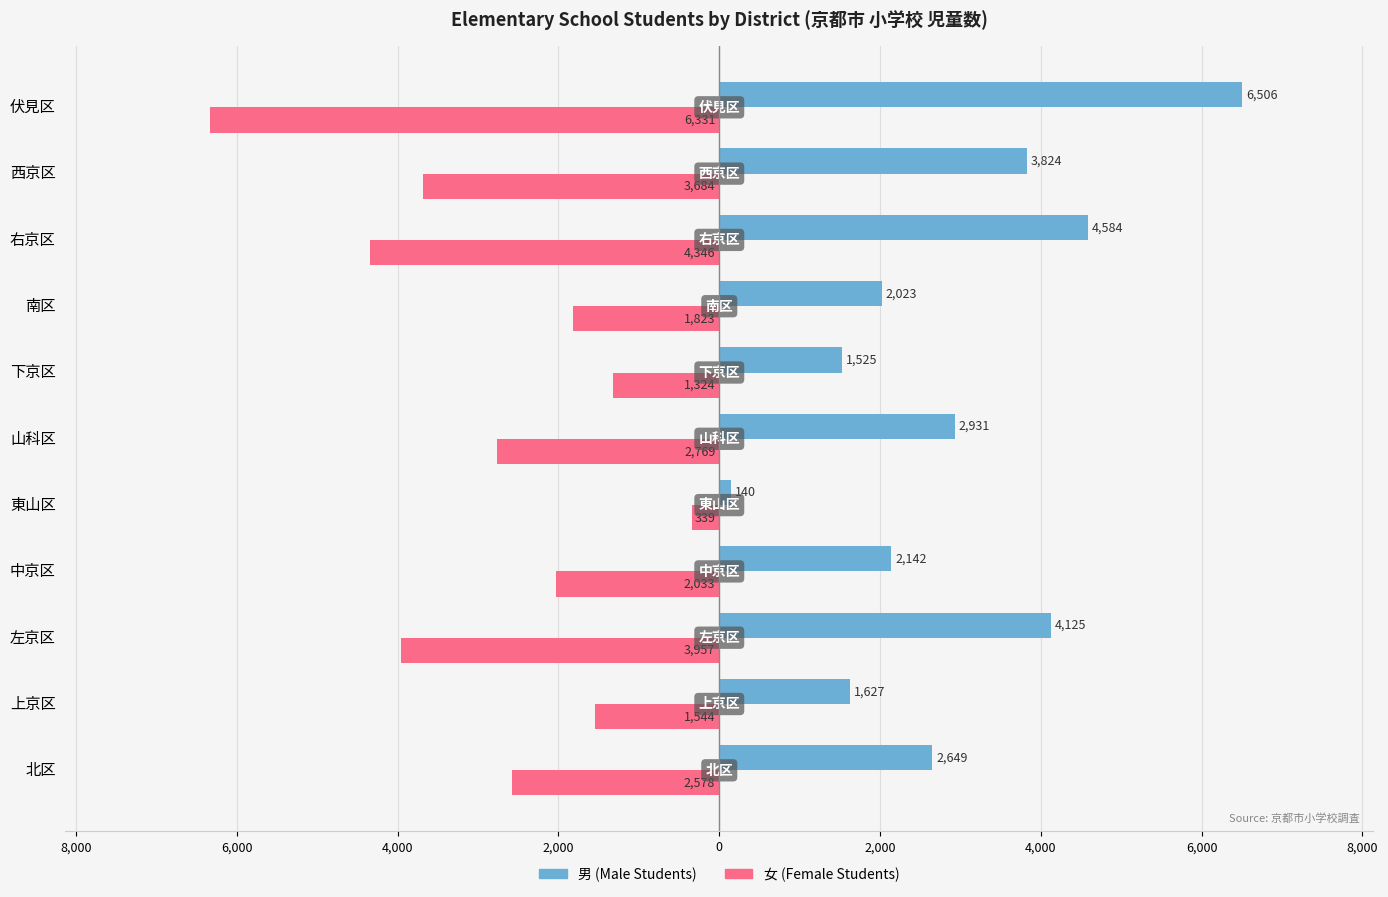

What are all the series names shown in the legend?

男 (Male Students), 女 (Female Students)